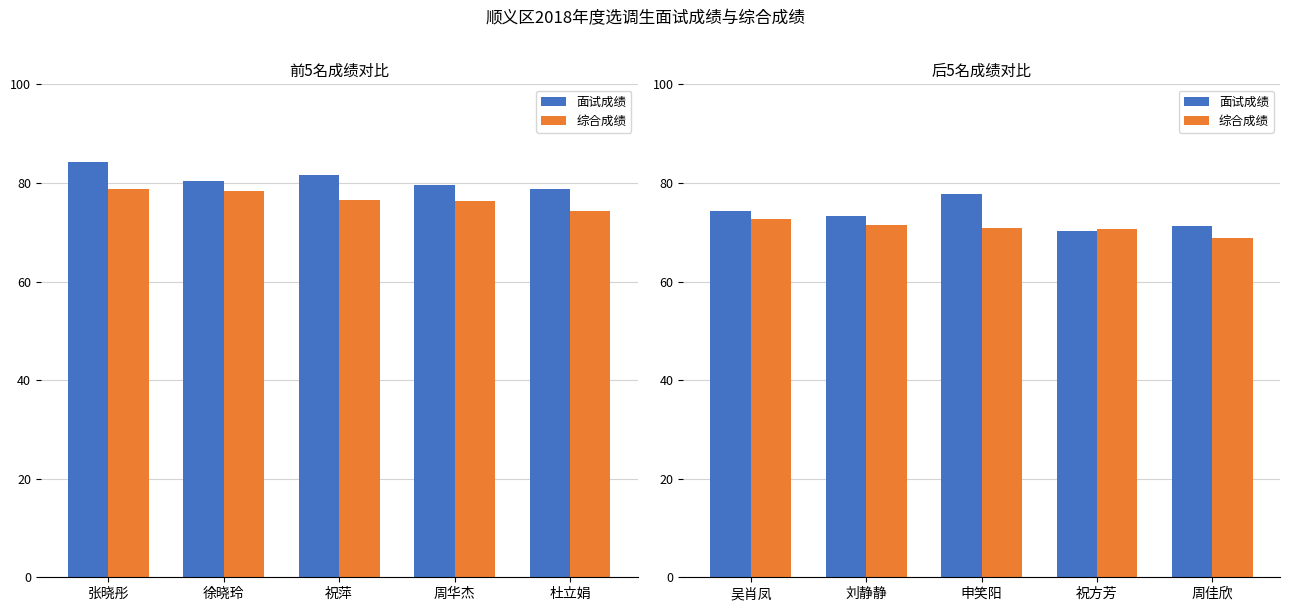

List the series in order of their peak value, highest first.

面试成绩, 综合成绩